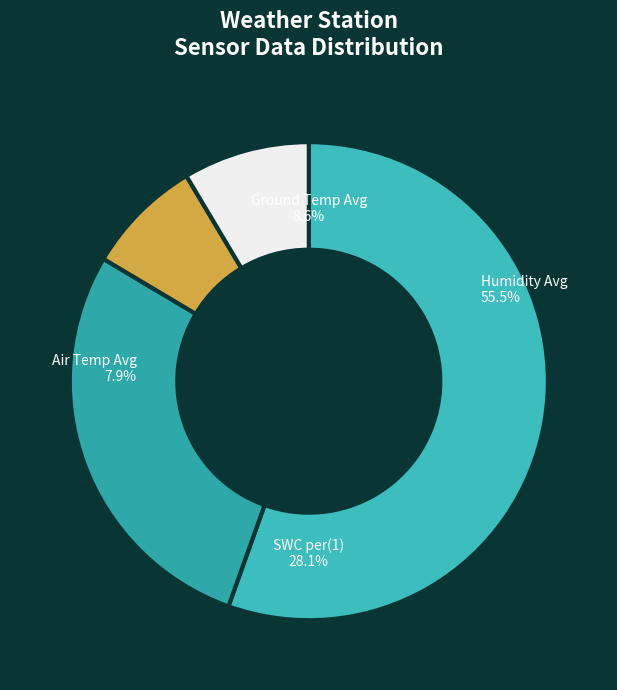

Is it true that SWC_per(1) 00:10 is 22% of the pie?

False